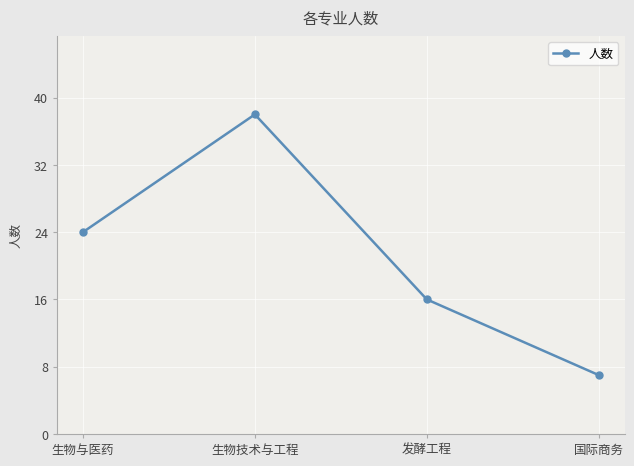

How many categories are shown in the chart?

4